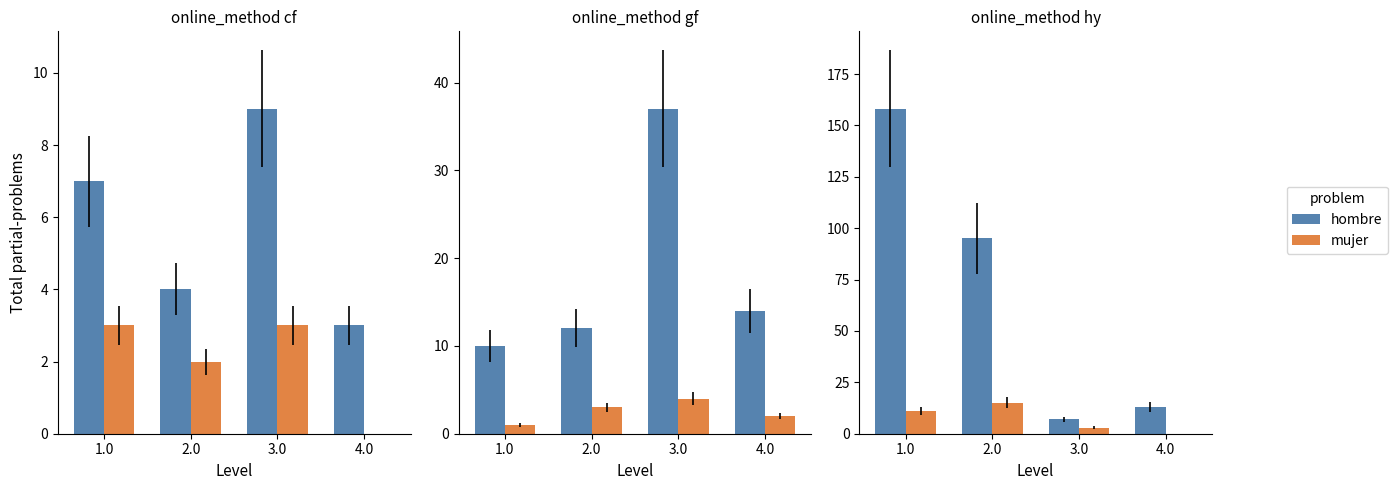

Which series has the largest range (max minus min)?

hombre